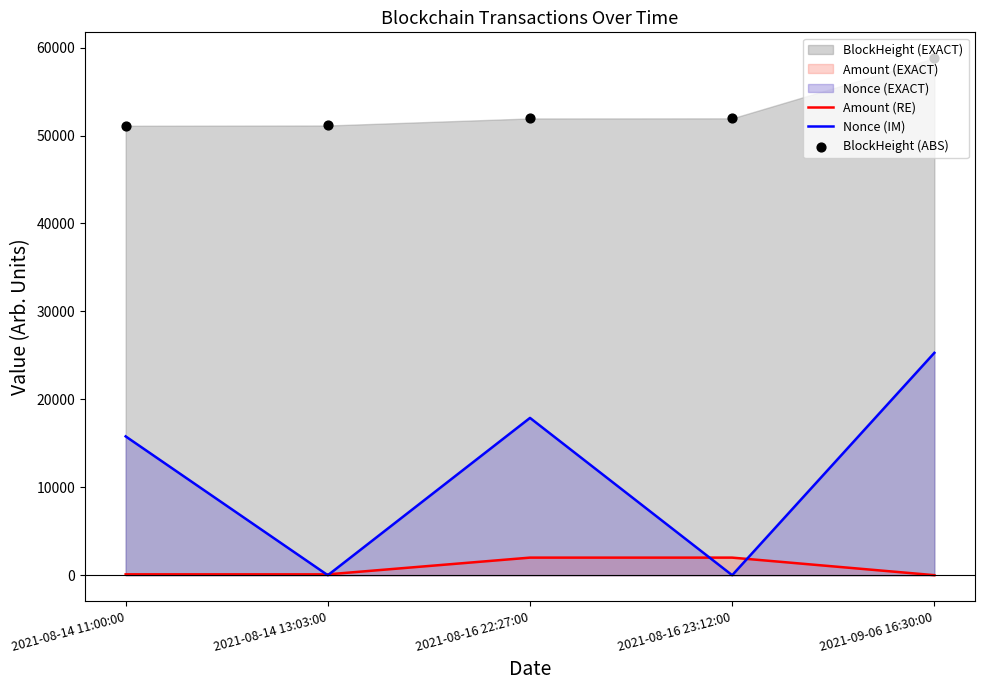

Which series has the largest total across all categories?

BlockHeight (ABS)